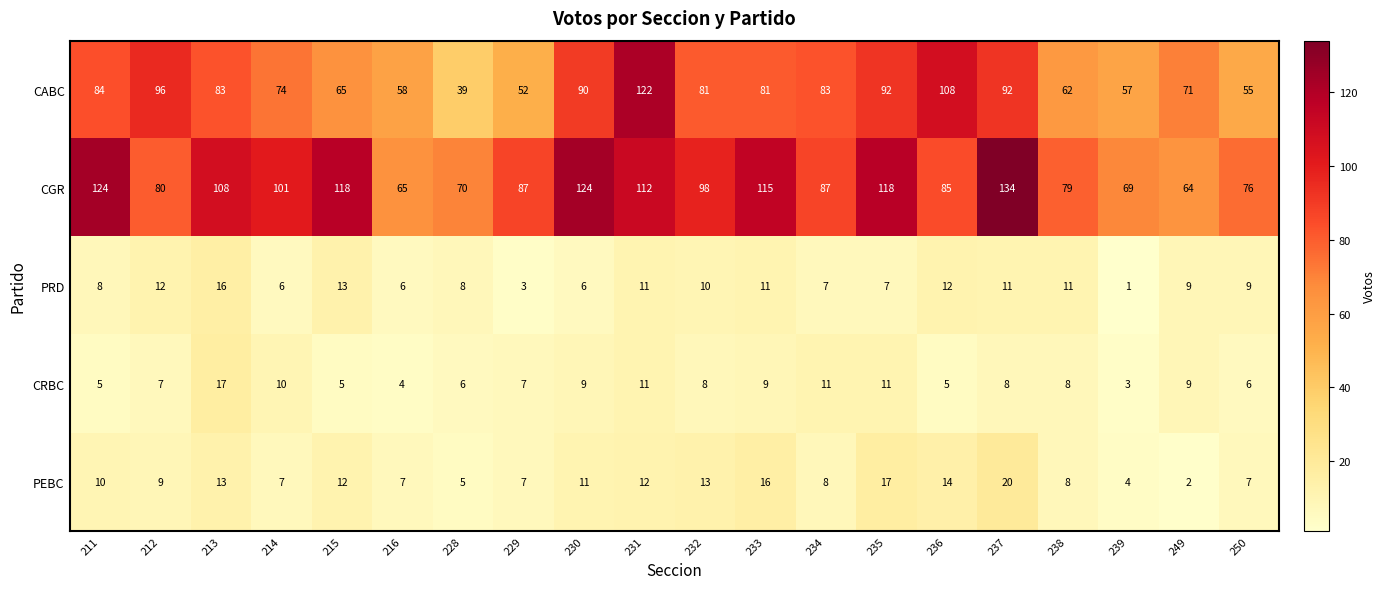

Which category has the lowest value in the PRD series?

239